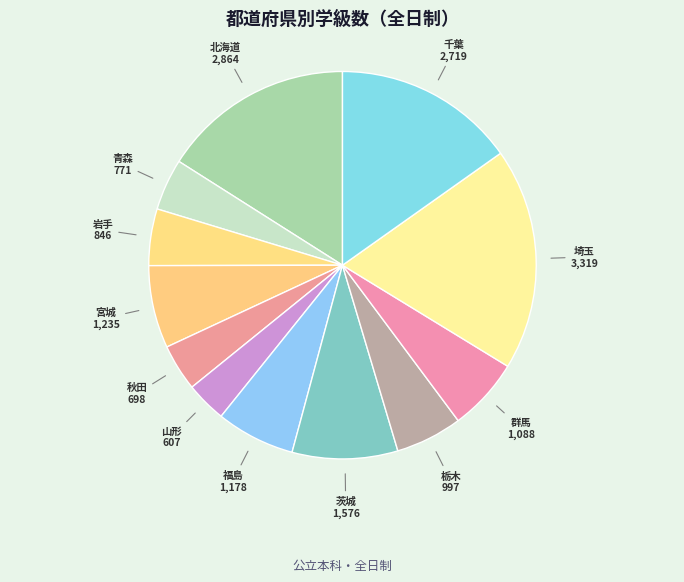

How many slices are in this pie chart?

12